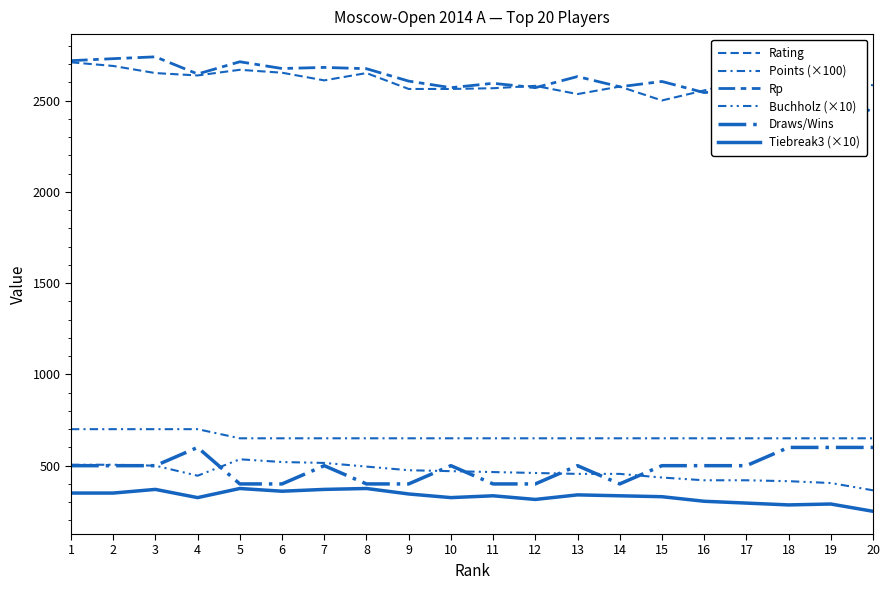

How many lines are shown in the chart?

6